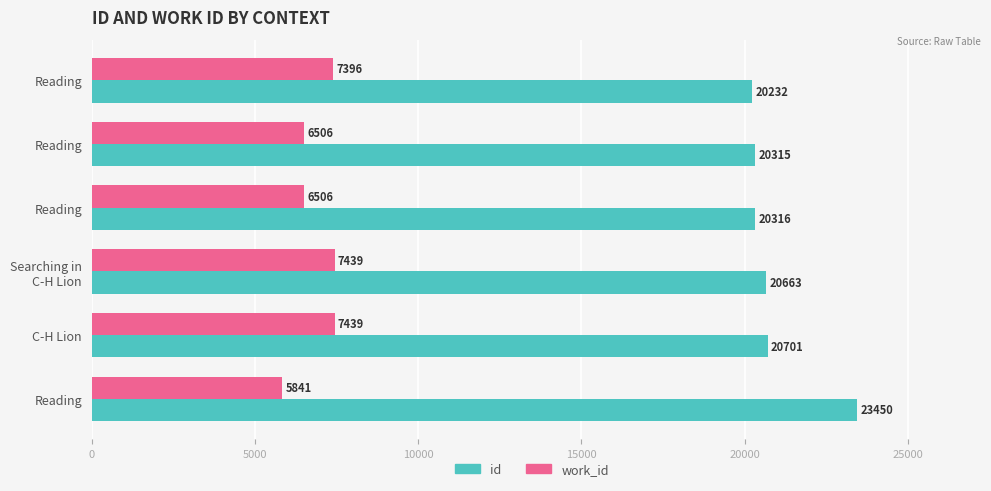

How many values in the id series are below 20663?

3